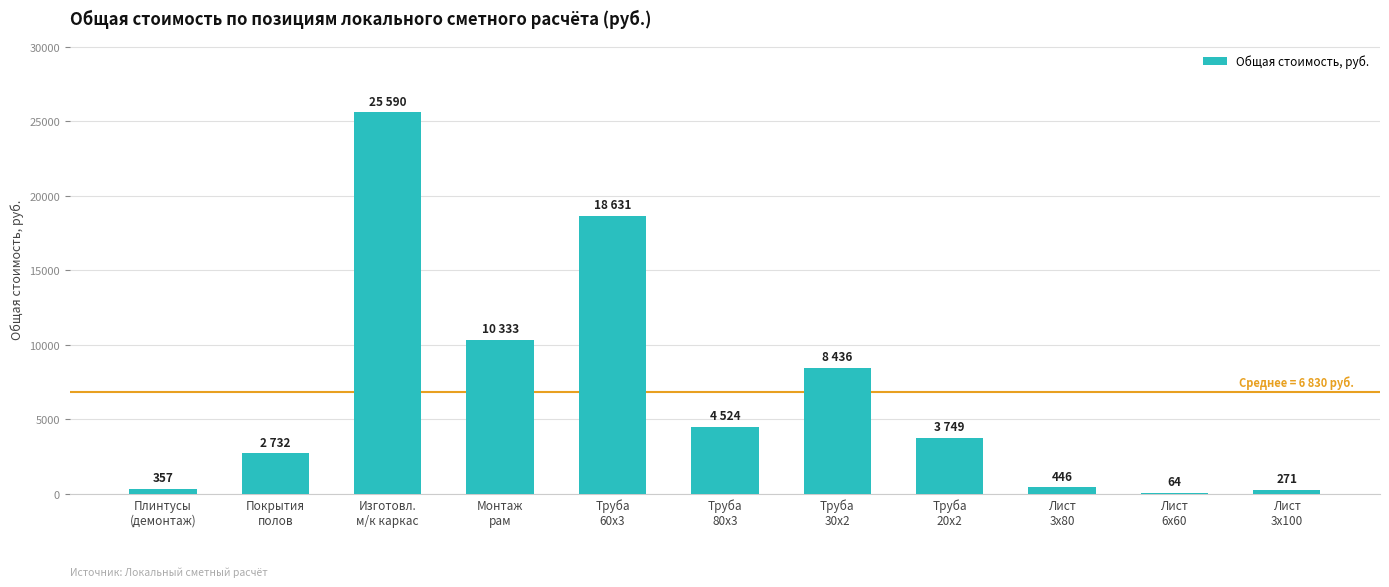

Count the number of categories in the chart.

11